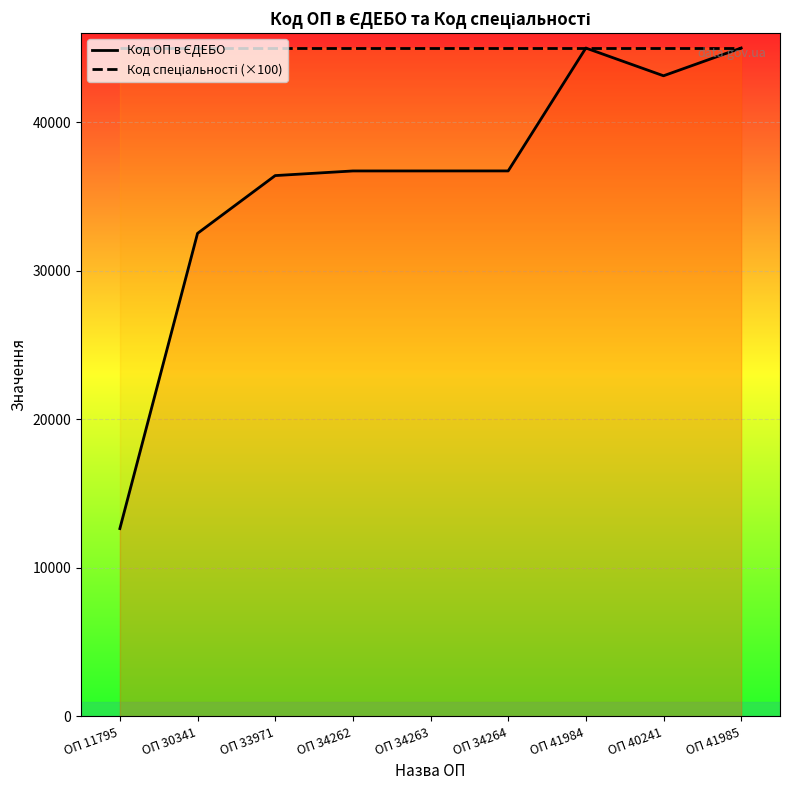

What is the sum of the Код спеціальності (×100) values at ОП 34262 and ОП 34263?

90000.0